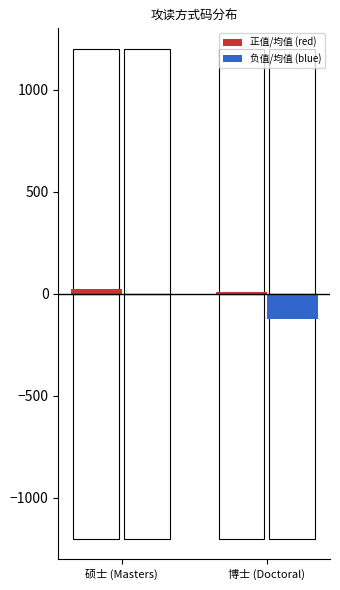

What position from the left is 硕士 (Masters)?

1